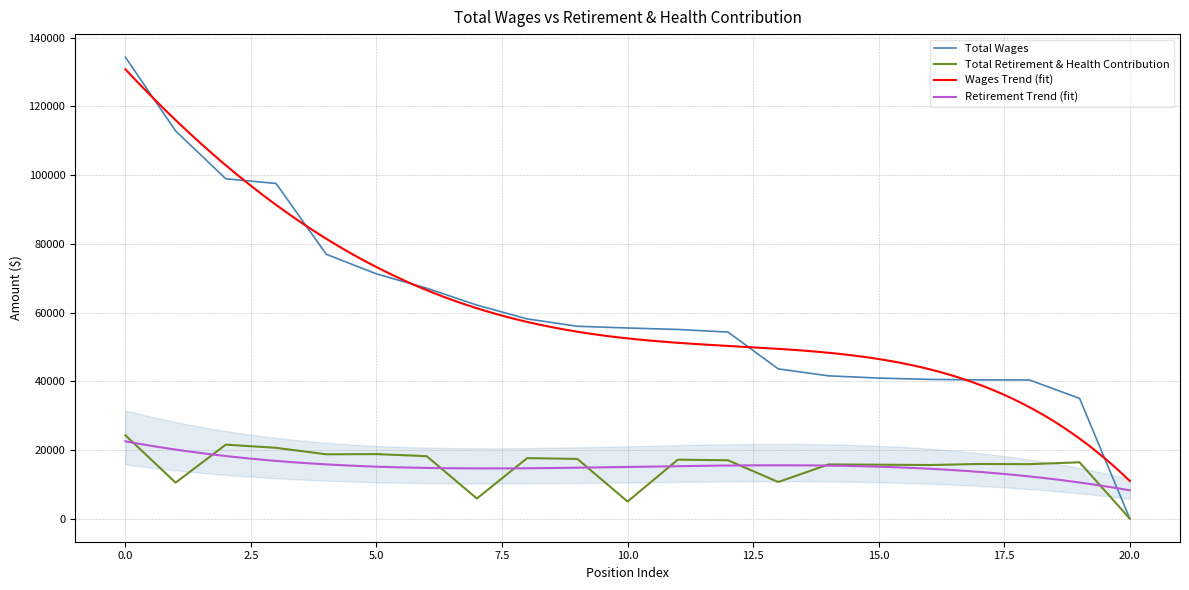

True or false: Total Retirement & Health Contribution and Total Wages cross at least once.

False